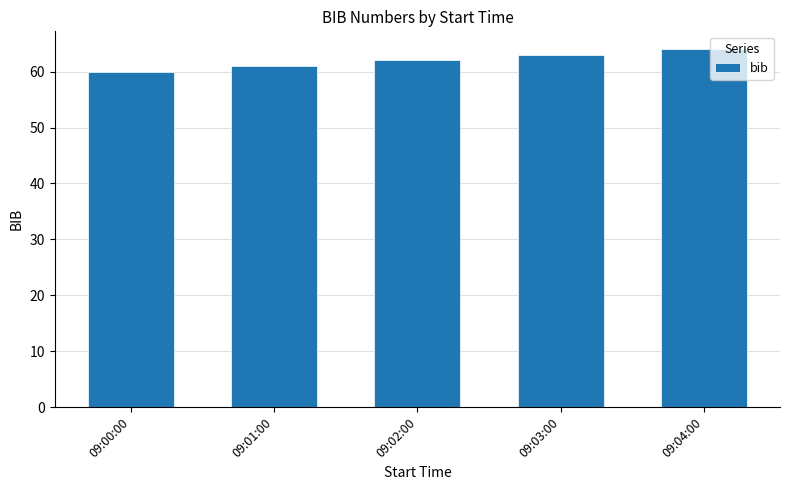

Rank the categories by value from lowest to highest.

09:00:00, 09:01:00, 09:02:00, 09:03:00, 09:04:00